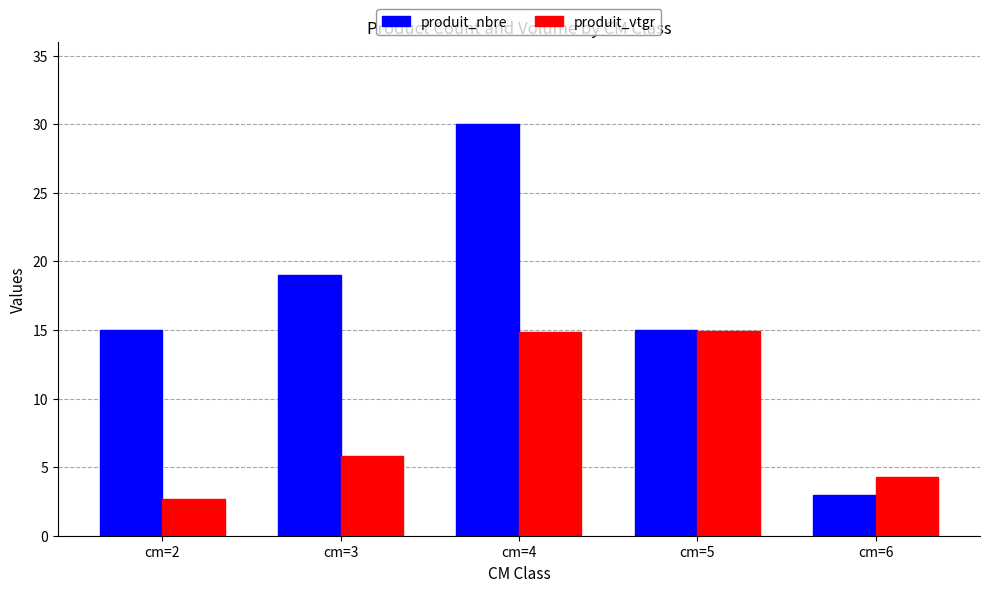

At how many categories does at least one series exceed 5?

4